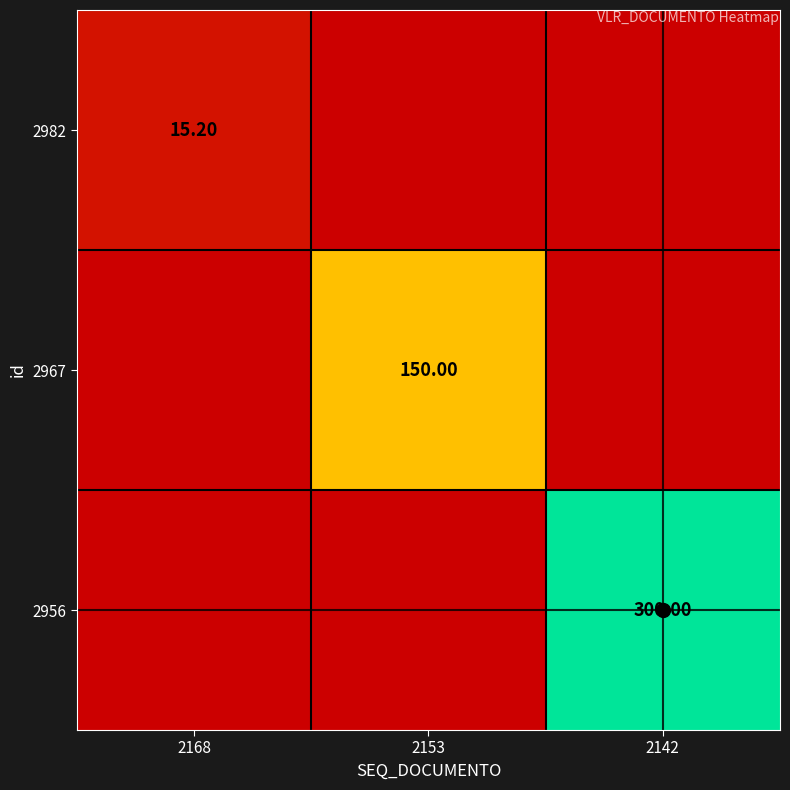

The 2956 series shows 300.0 at 2142. True or false?

True